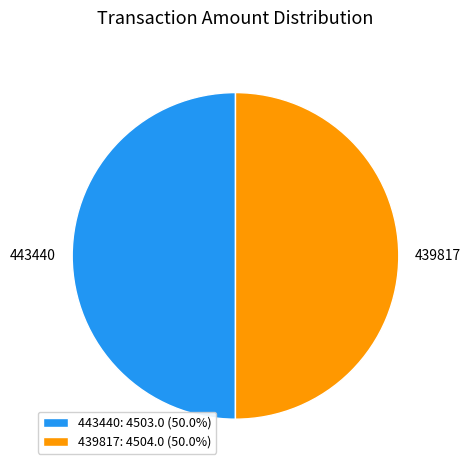

Do 439817: 4504.0 (50.0%) and 443440: 4503.0 (50.0%) together represent more than half of the pie?

Yes